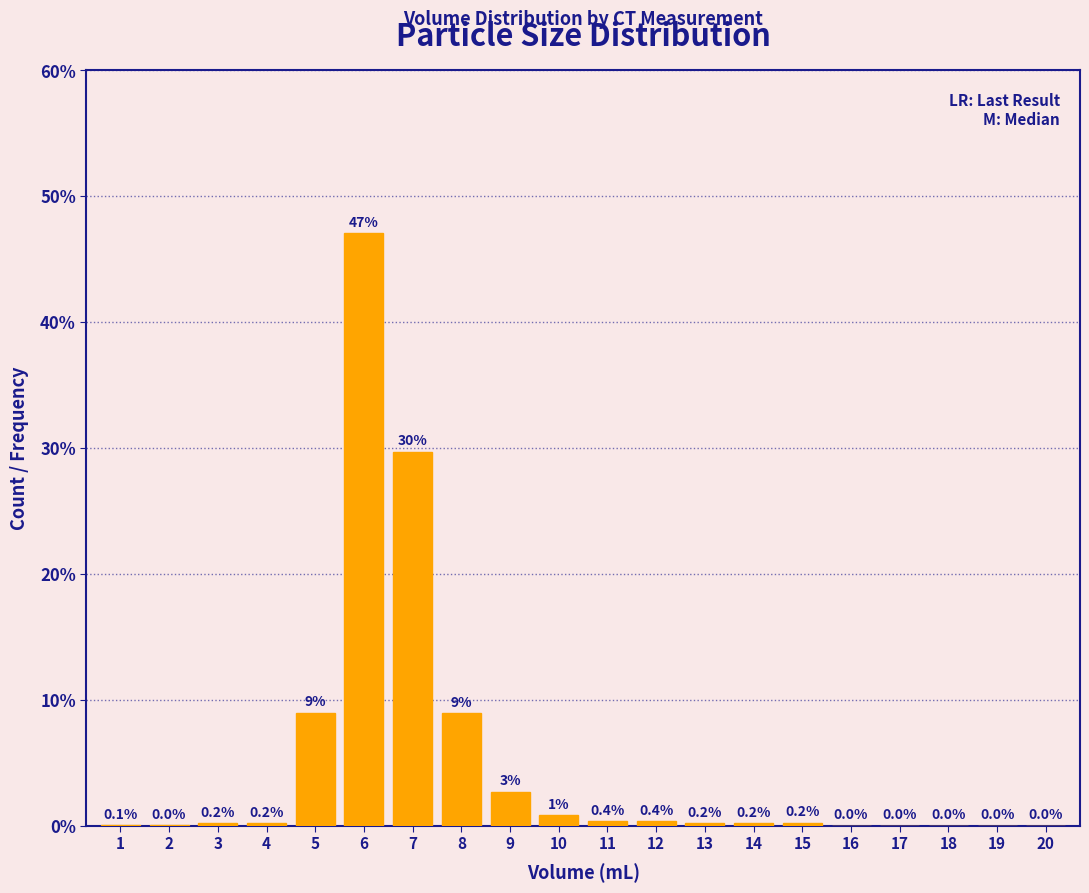

Is it true that the value at 9 is 2.7?

True